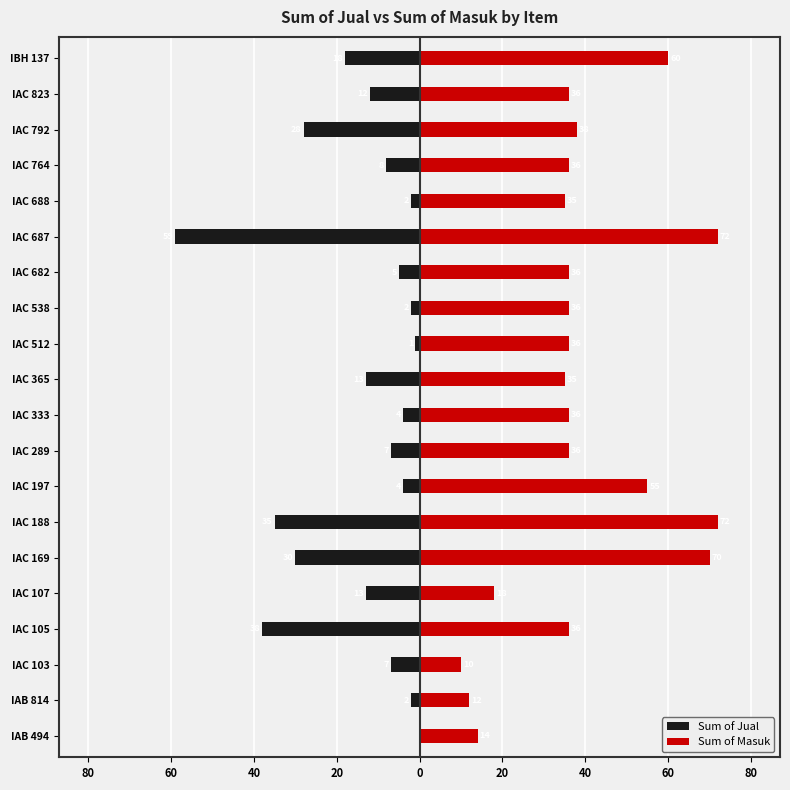

Is it true that Sum of Masuk equals 36 at IAC 512?

True